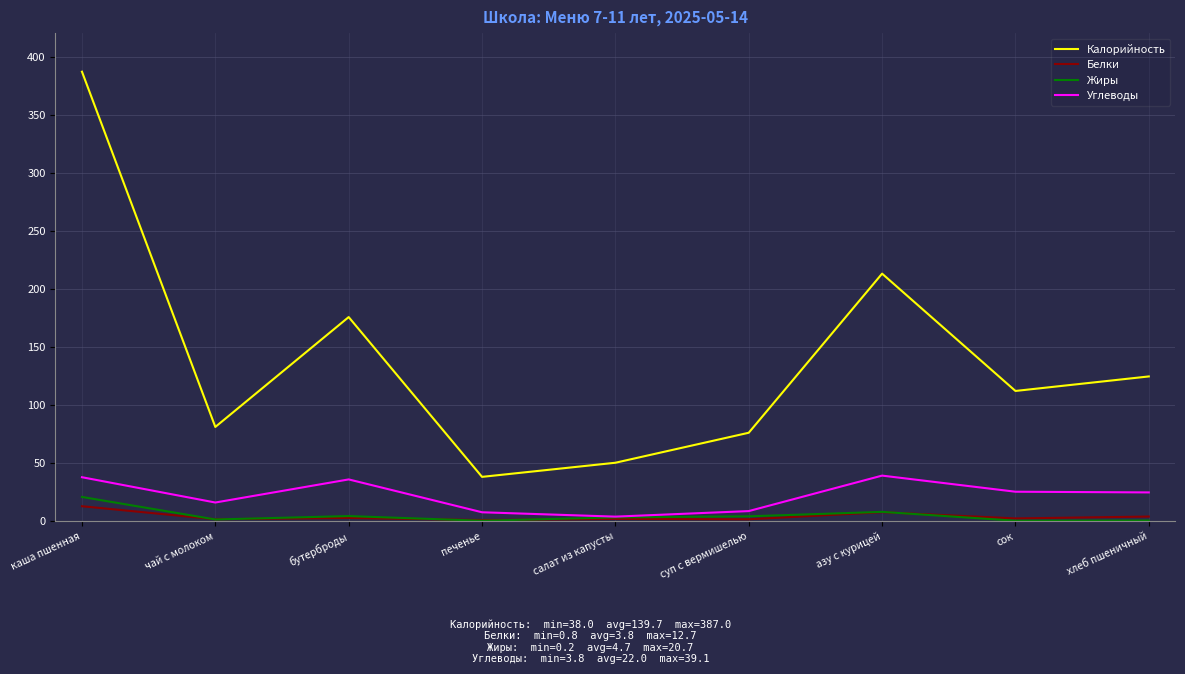

Which category has the lowest value in the Калорийность series?

печенье